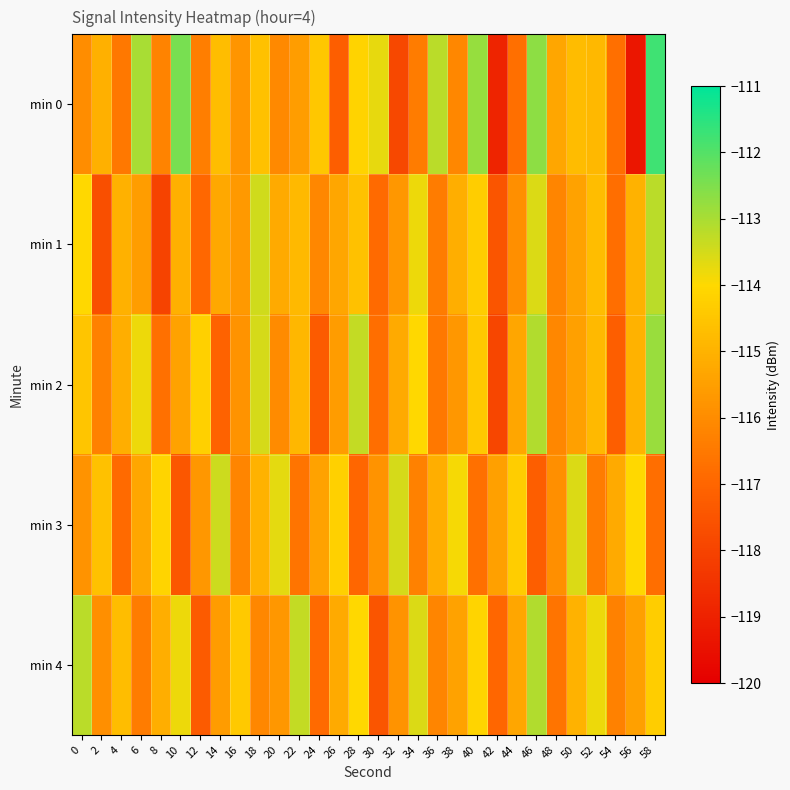

Reading right to left, list all the values displayed in this chart.

min 0: 58=-111.8	56=-119.3	54=-116.7	52=-114.9	50=-114.7	48=-115.3	46=-112.7	44=-116.8	42=-118.9	40=-112.8	38=-116.1	36=-113.2	34=-116.4	32=-117.9	30=-113.7	28=-114.1	26=-117.2	24=-114.5	22=-115.5	20=-116.1	18=-114.6	16=-115.8	14=-114.7	12=-116.4	10=-112.4	8=-116.2	6=-113.0	4=-116.5	2=-115.1	0=-116.0
min 1: 58=-113.2	56=-115.0	54=-116.8	52=-114.7	50=-115.4	48=-116.2	46=-113.6	44=-115.9	42=-117.5	40=-114.3	38=-115.1	36=-116.4	34=-113.8	32=-115.7	30=-116.9	28=-114.6	26=-115.3	24=-116.1	22=-114.8	20=-115.2	18=-113.4	16=-115.7	14=-115.3	12=-117.0	10=-115.1	8=-118.0	6=-115.6	4=-115.0	2=-117.7	0=-114.0
min 2: 58=-112.8	56=-115.0	54=-117.2	52=-114.8	50=-115.5	48=-116.1	46=-113.1	44=-115.3	42=-117.9	40=-114.4	38=-115.7	36=-116.5	34=-114.0	32=-115.2	30=-116.8	28=-113.3	26=-115.6	24=-117.3	22=-114.9	20=-116.0	18=-113.5	16=-115.8	14=-117.1	12=-114.2	10=-115.4	8=-116.7	6=-113.8	4=-115.1	2=-116.3	0=-114.5
min 3: 58=-116.8	56=-114.0	54=-115.2	52=-116.4	50=-113.6	48=-115.9	46=-117.2	44=-114.3	42=-115.5	40=-116.7	38=-113.9	36=-115.1	34=-116.3	32=-113.5	30=-115.8	28=-117.0	26=-114.2	24=-115.4	22=-116.6	20=-113.7	18=-115.0	16=-116.2	14=-113.4	12=-115.7	10=-117.4	8=-114.1	6=-115.3	4=-116.9	2=-114.6	0=-115.8
min 4: 58=-114.3	56=-115.5	54=-116.3	52=-113.8	50=-115.0	48=-116.6	46=-113.1	44=-115.3	42=-117.0	40=-114.1	38=-115.4	36=-116.2	34=-113.6	32=-115.8	30=-117.5	28=-114.0	26=-115.2	24=-116.9	22=-113.3	20=-115.7	18=-116.1	16=-114.4	14=-115.6	12=-117.3	10=-113.8	8=-115.1	6=-116.4	4=-114.7	2=-115.9	0=-113.2